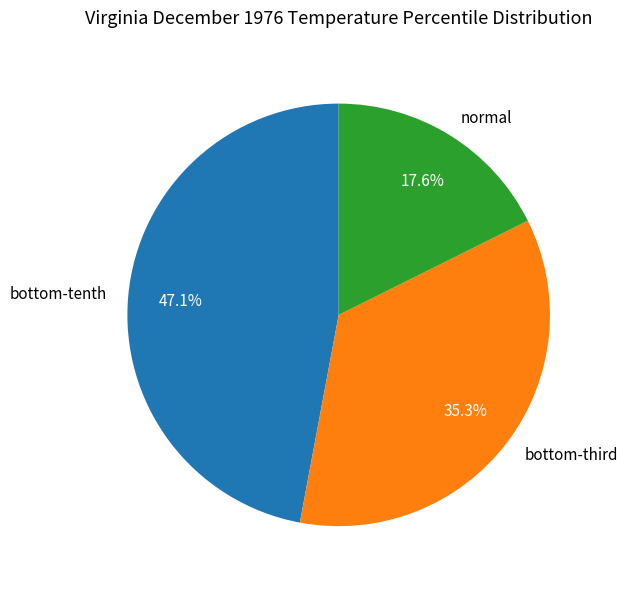

How many segments does this pie chart have?

3